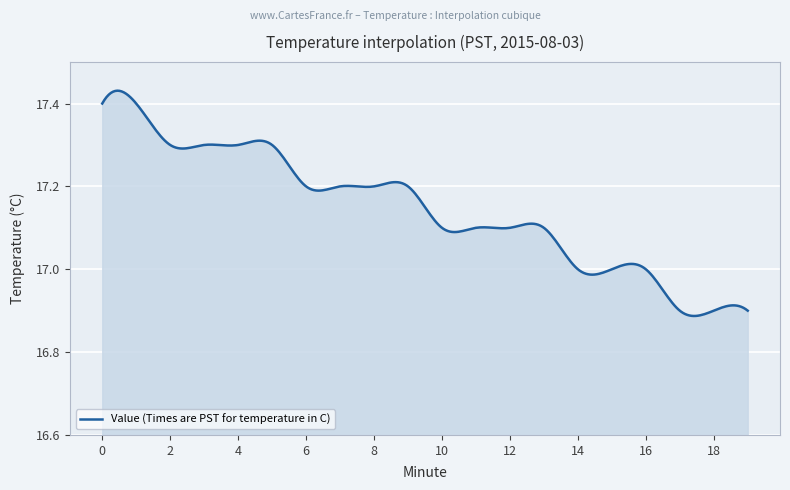

What is the difference between the maximum and minimum values?

0.5